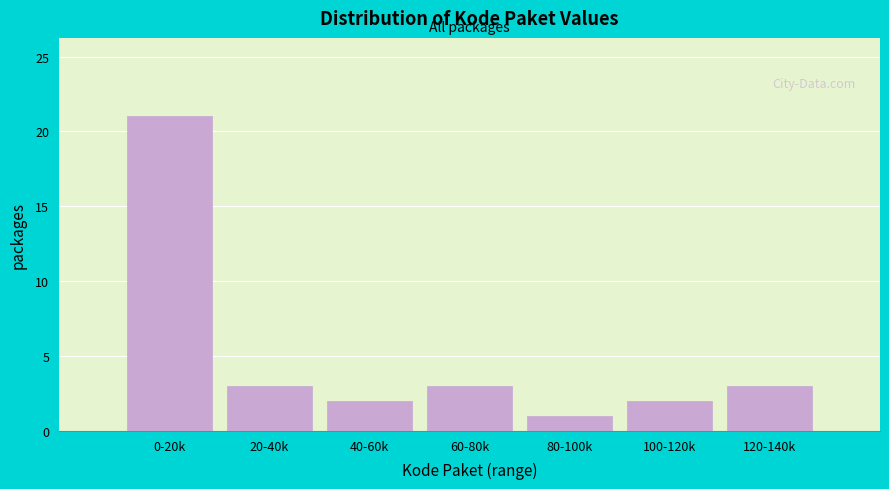

Reading left to right, list all the values displayed in this chart.

21	3	2	3	1	2	3